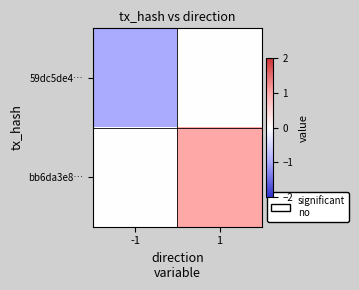

At -1, list the series in order from largest to smallest.

bb6da3e8…, 59dc5de4…